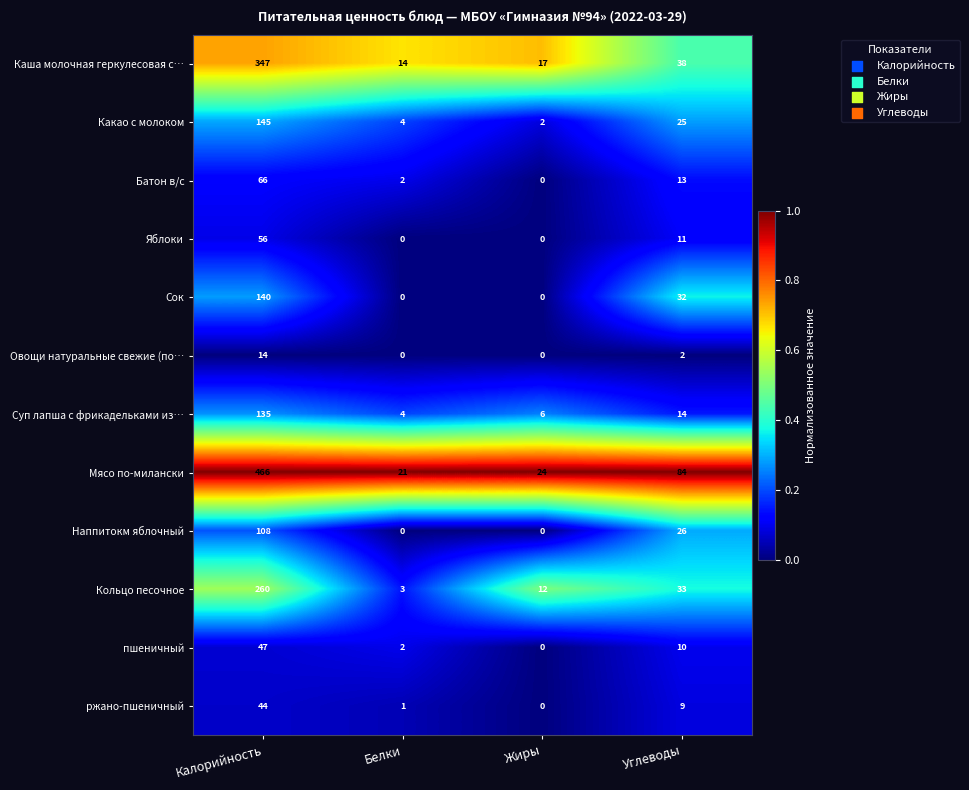

Which label corresponds to the largest value in the chart?

Калорийность